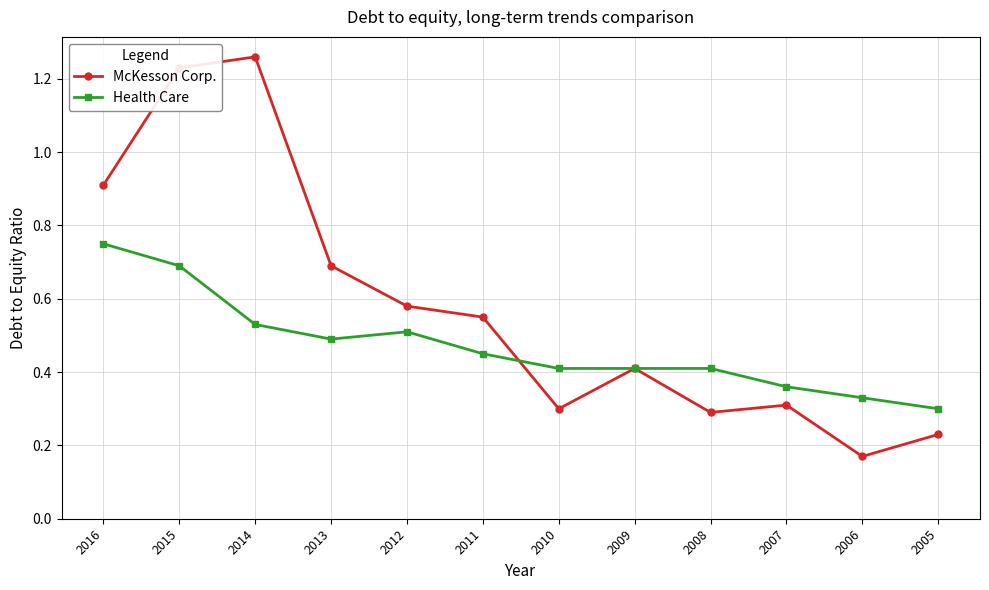

Count the Health Care values in the range 0 to 1.

12